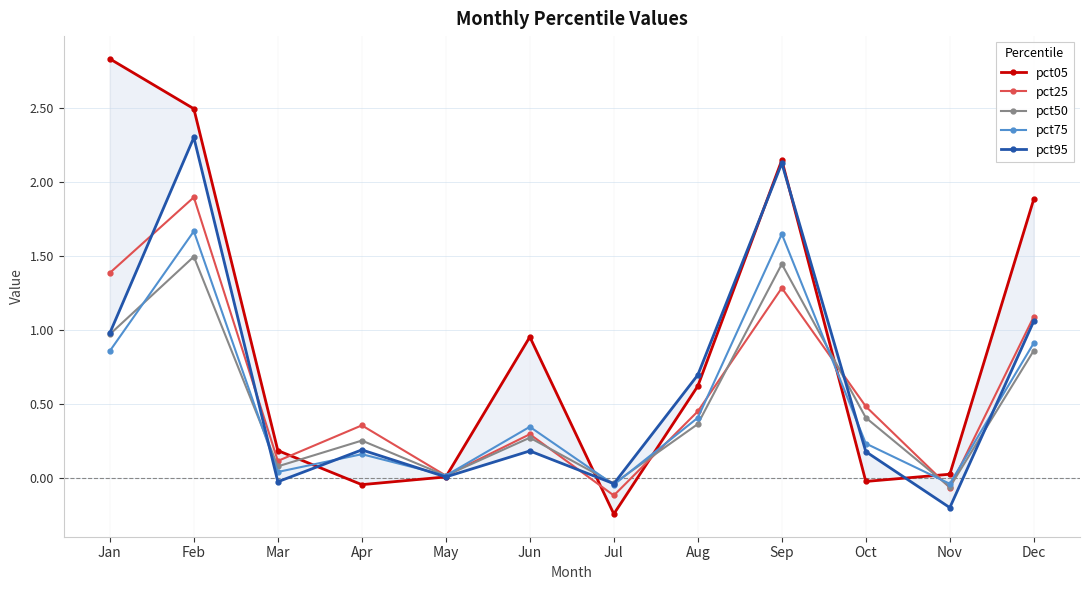

How many lines are shown in the chart?

5